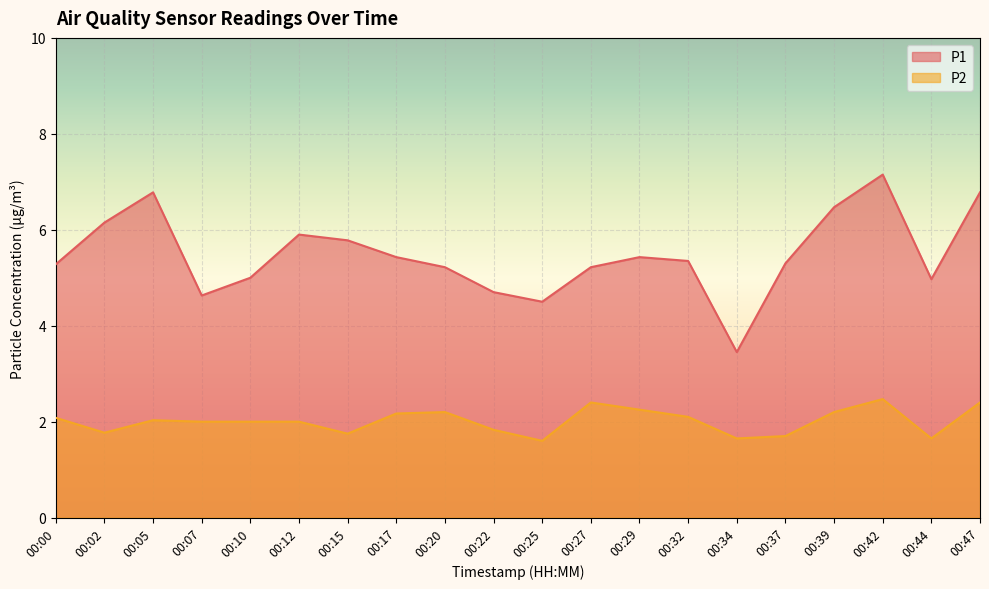

List the series in order of their overall mean, highest first.

P1, P2